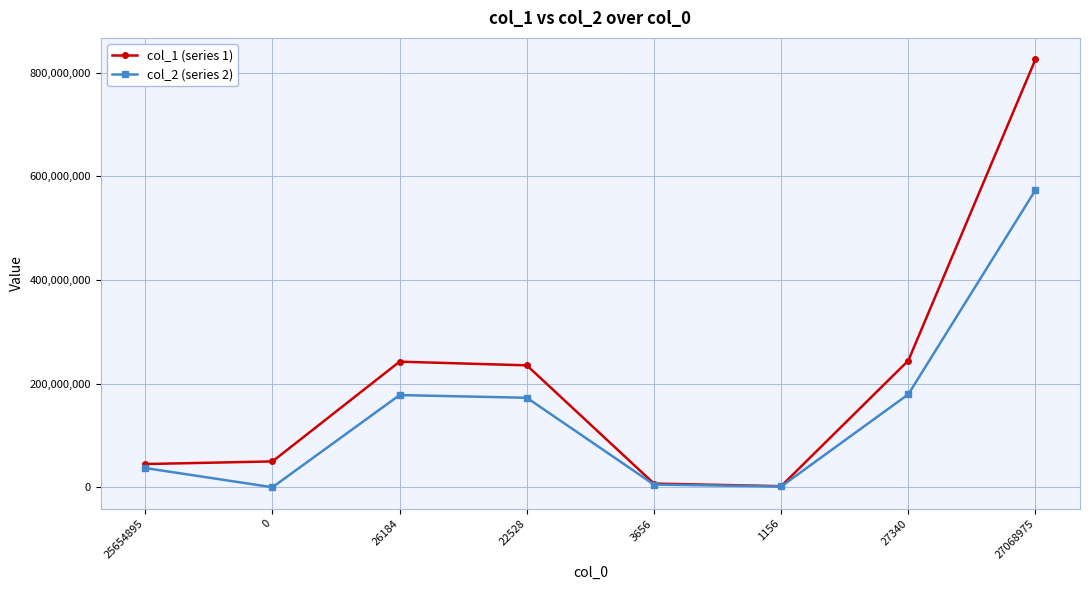

Rank the series at 27068975 from lowest to highest value.

col_2 (series 2), col_1 (series 1)